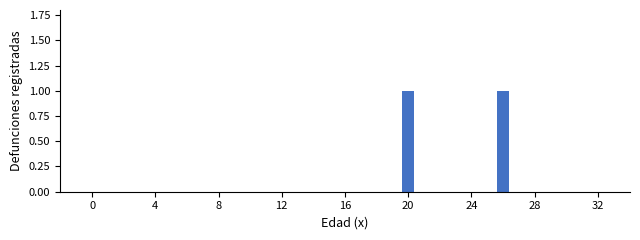

What is the difference between the maximum and minimum values?

1